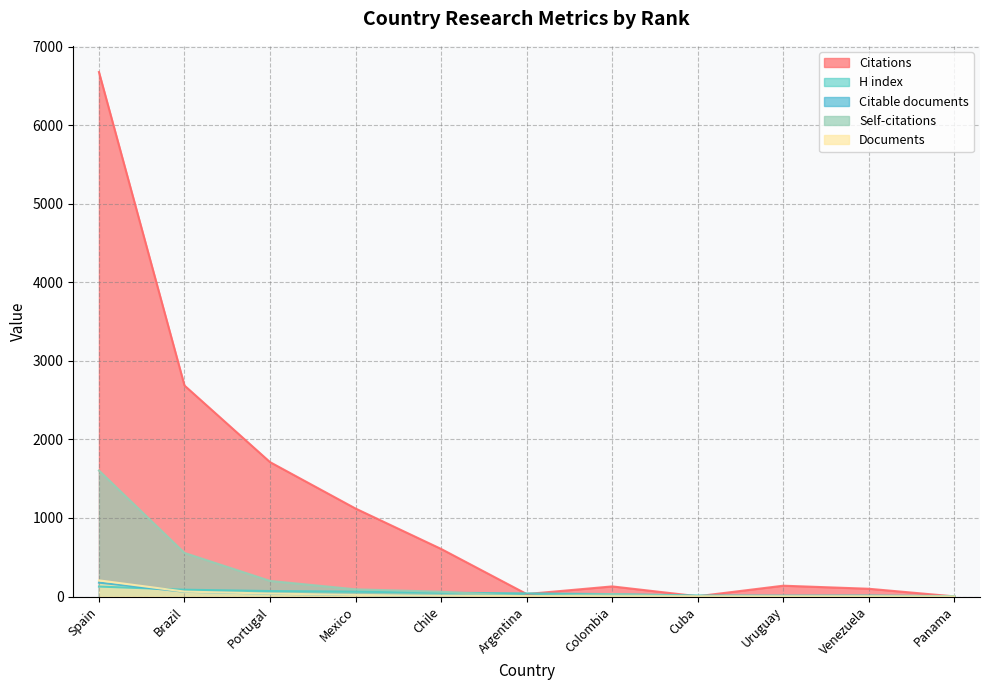

Which label corresponds to the smallest value in the chart?

Panama